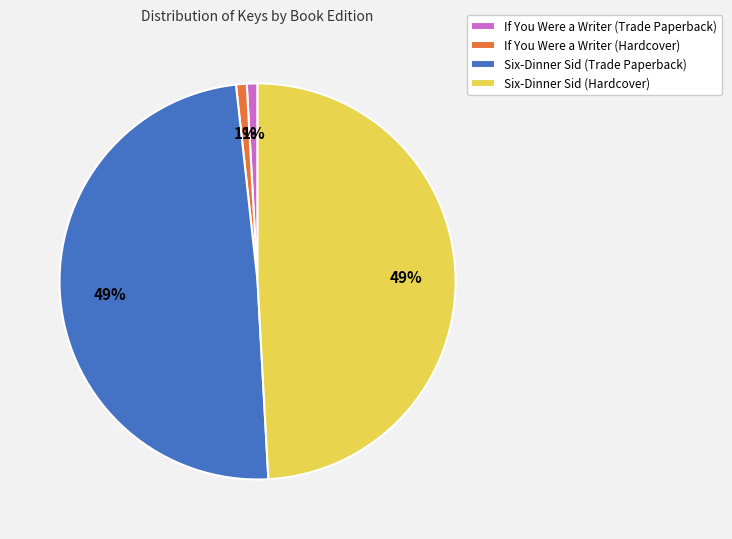

What percentage is the Six-Dinner Sid (Trade Paperback) slice, to the nearest percent?

49%